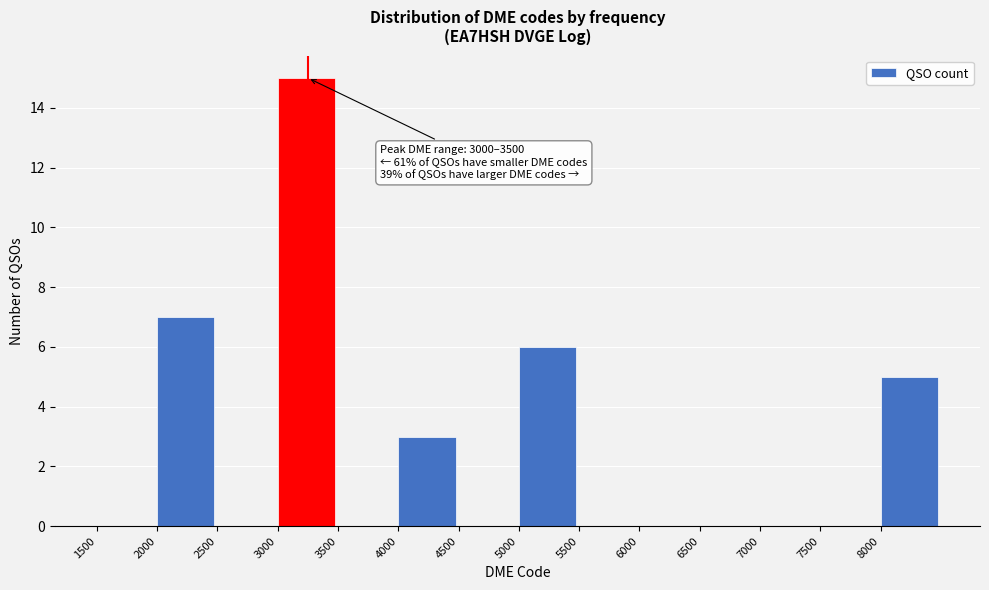

Over which range of the x-axis is the bar tallest?

3000 to 3500